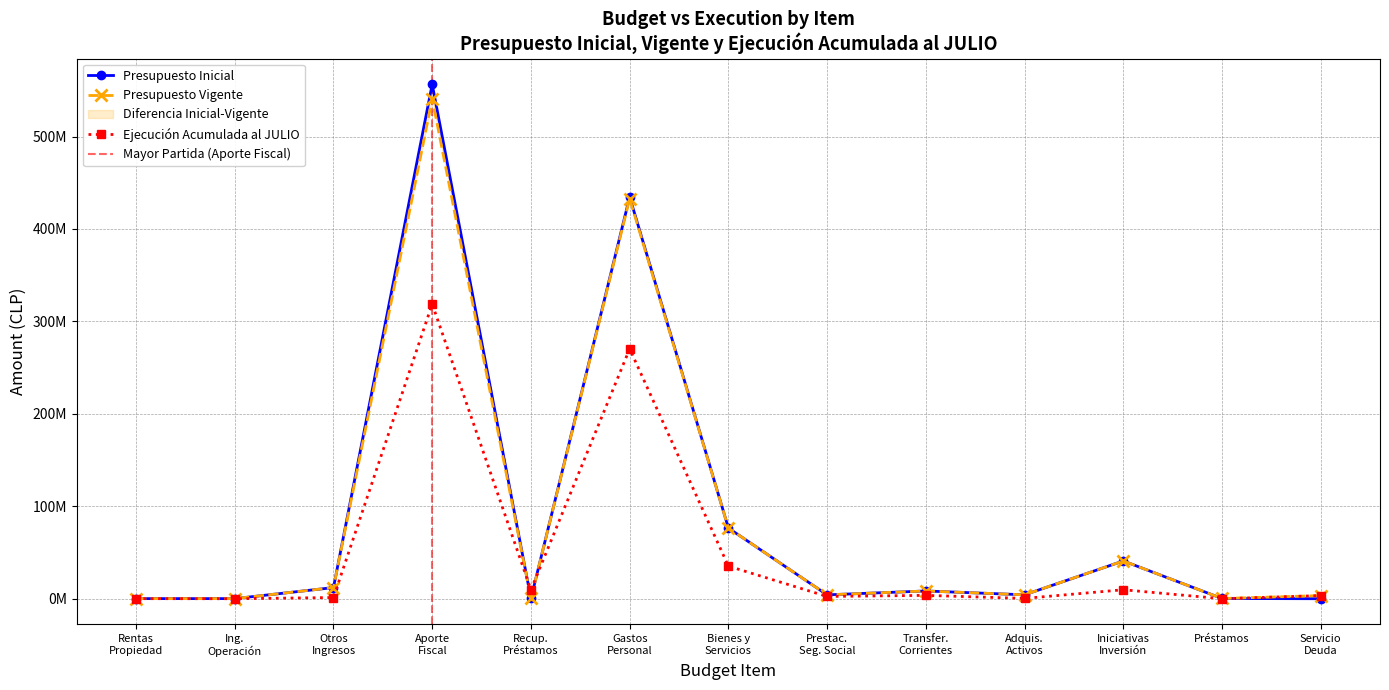

What is the difference between the maximum and minimum values in the Presupuesto Vigente series?

540634567